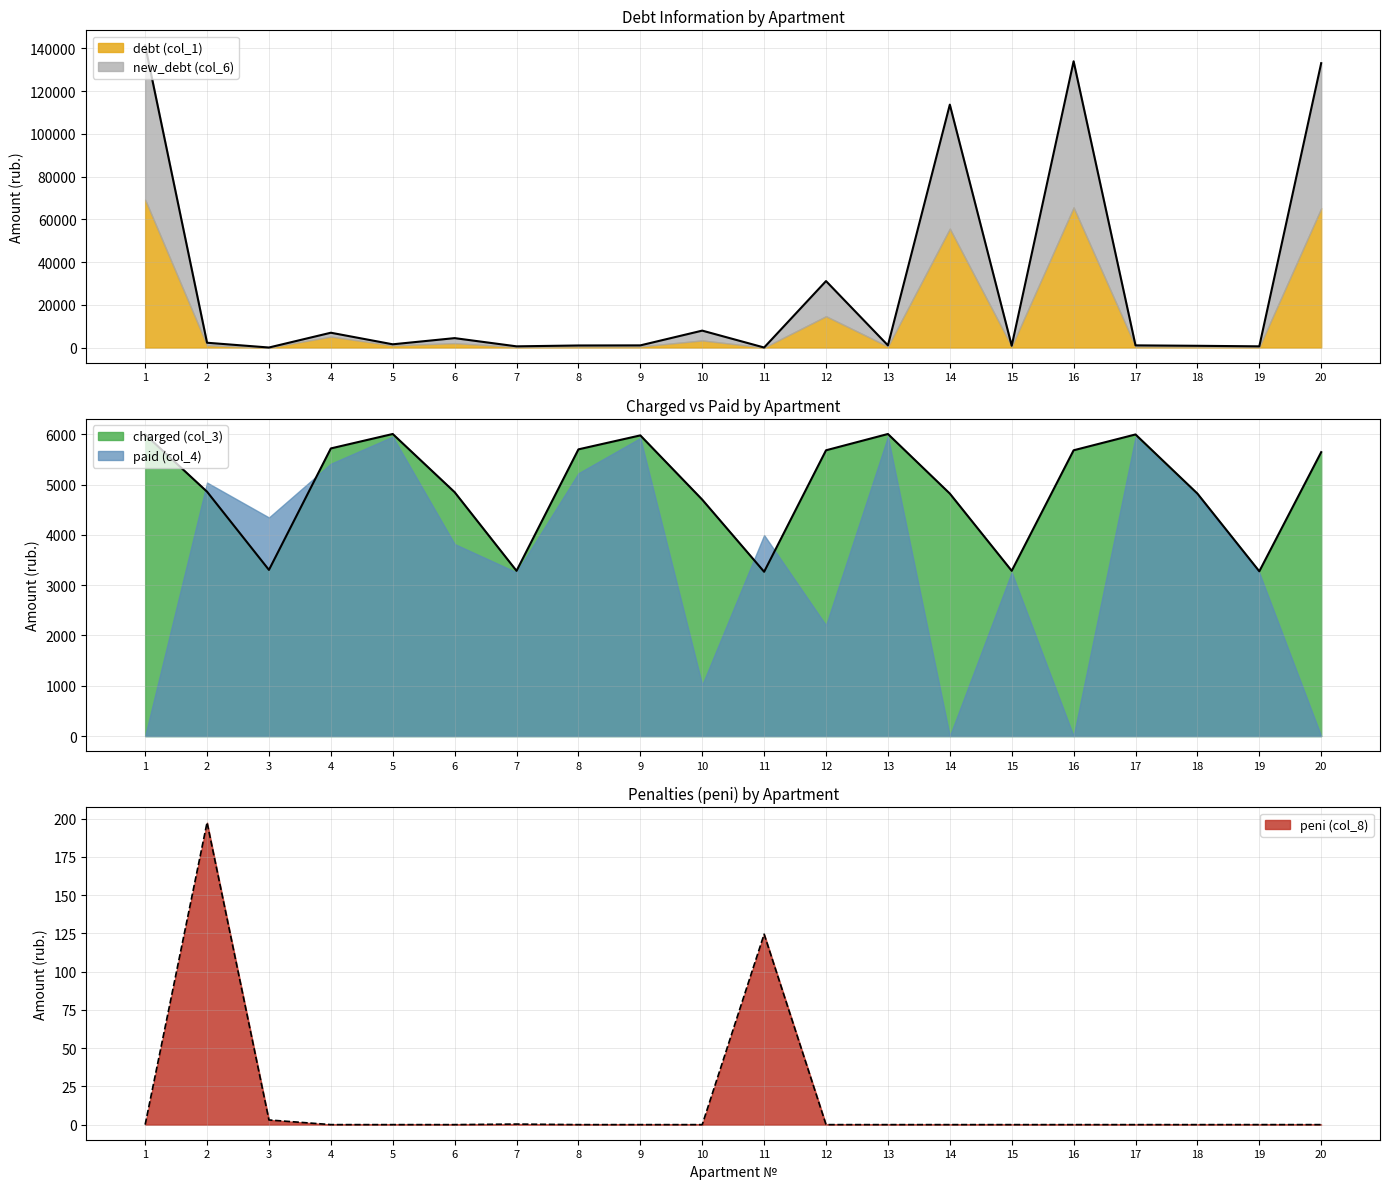

Between 2 and 4, which series saw the biggest shift?

debt (col_1)